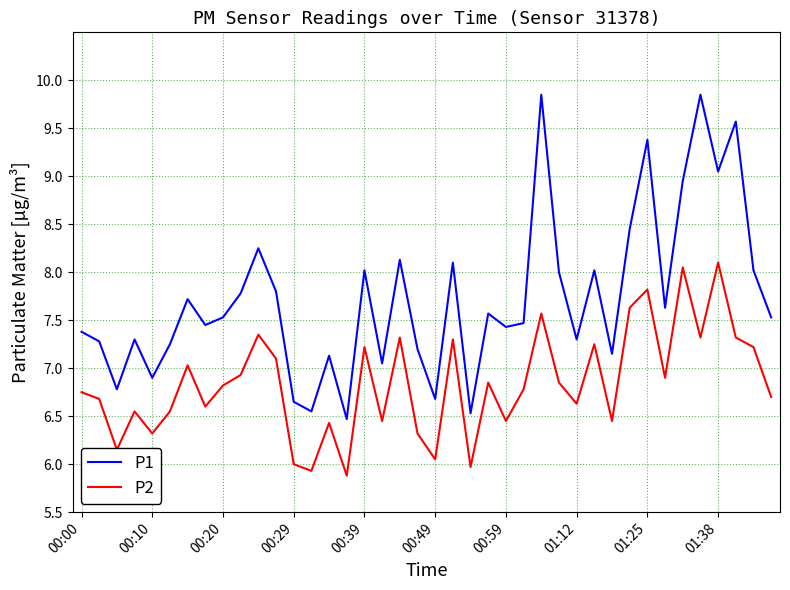

What is the difference between the maximum and minimum values in the P2 series?

2.2